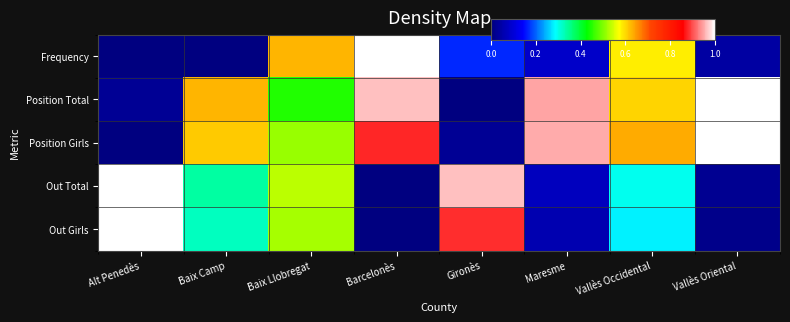

Which has a higher value, Barcelonès or Gironès?

Barcelonès